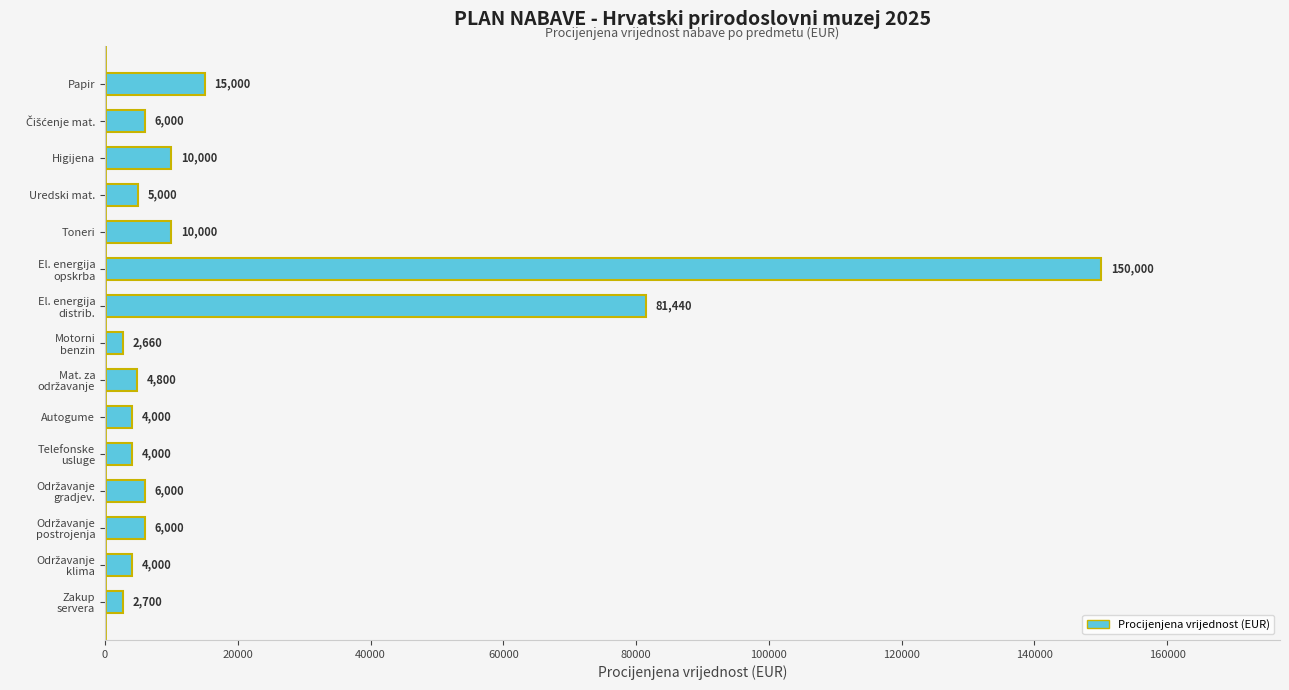

What is the maximum value shown in the chart?

150000